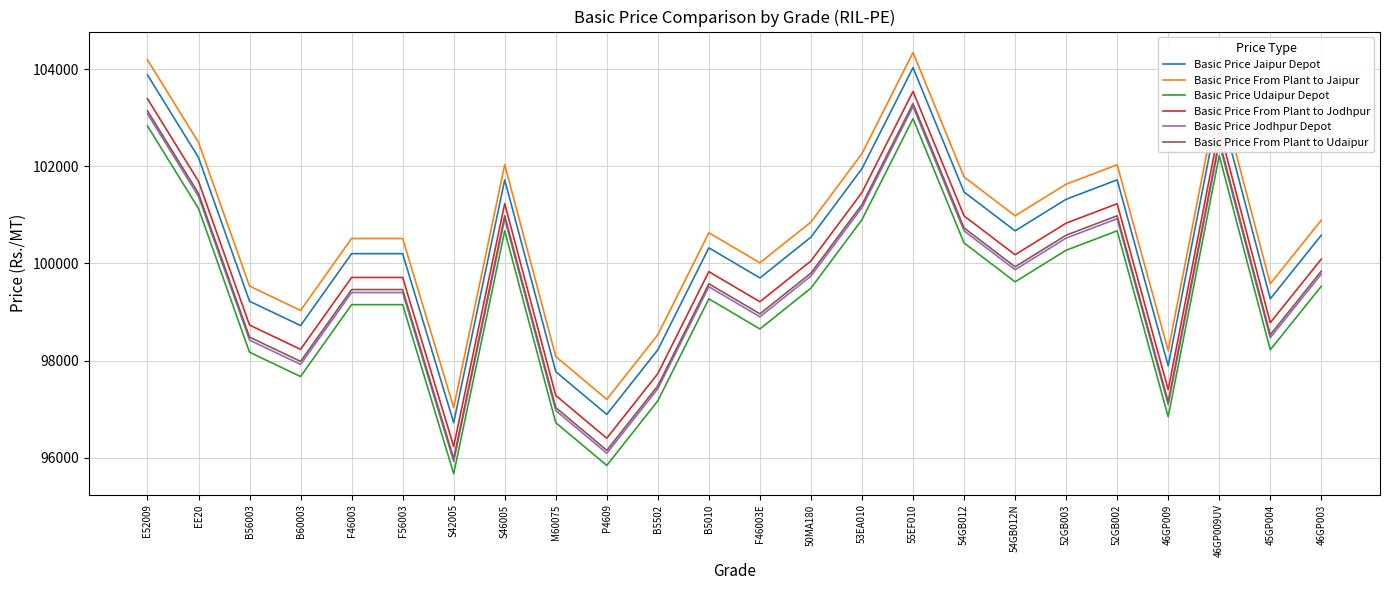

What is the greatest value displayed?

104340